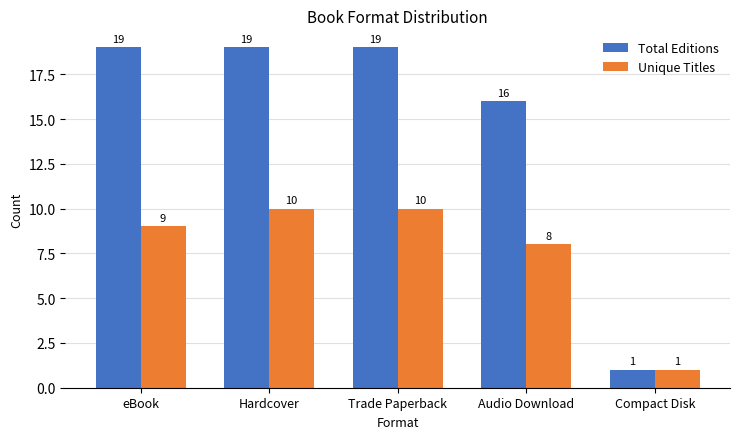

What are all the series names shown in the legend?

Total Editions, Unique Titles